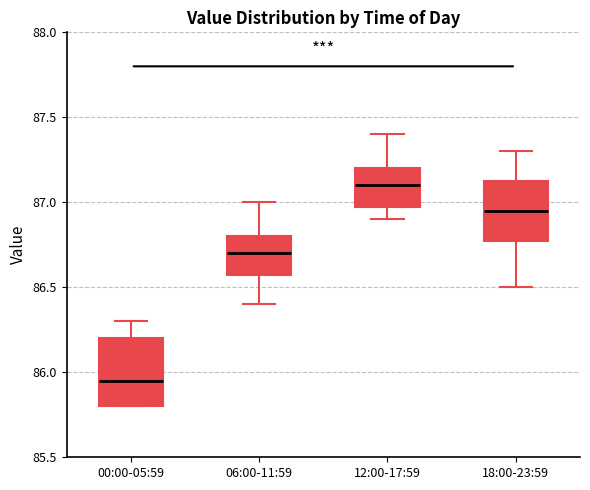

Reading left to right, read every box against the y-axis: the position of its median line, the range the box covers, and the ends of its whiskers. The values are not printed on the chart, so give them approximately, as read against the axis.

00:00-05:59: median 85.95, box 85.80 to 86.20, whiskers 85.80 to 86.30
06:00-11:59: median 86.70, box 86.60 to 86.80, whiskers 86.40 to 87.00
12:00-17:59: median 87.10, box 87.00 to 87.20, whiskers 86.90 to 87.40
18:00-23:59: median 86.95, box 86.80 to 87.15, whiskers 86.50 to 87.30